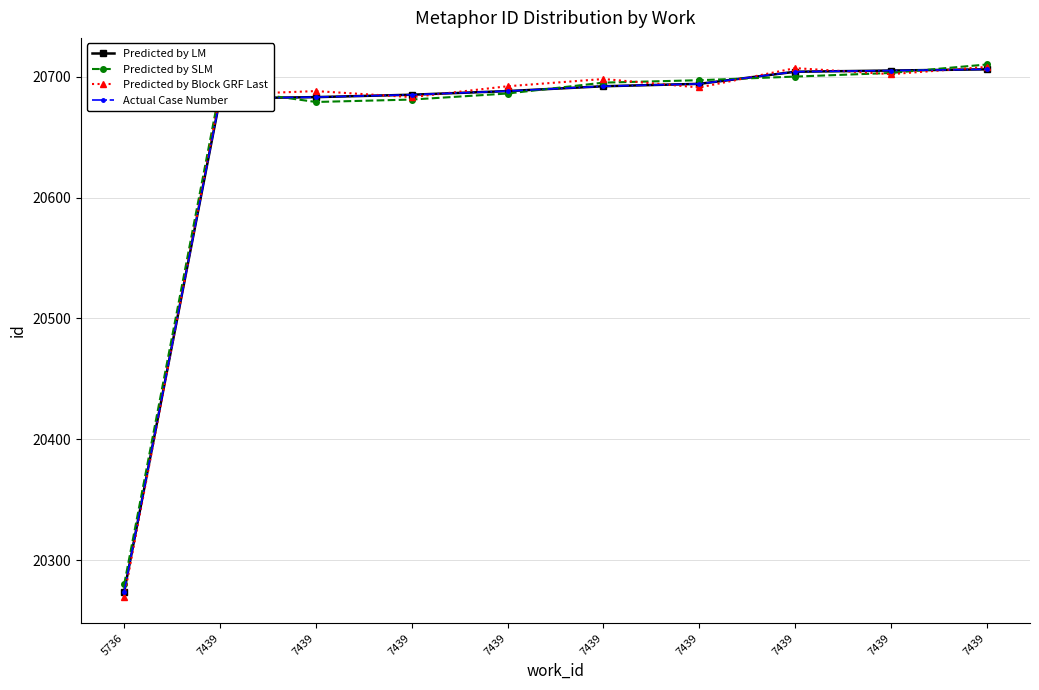

Does the chart have visible grid lines?

Yes